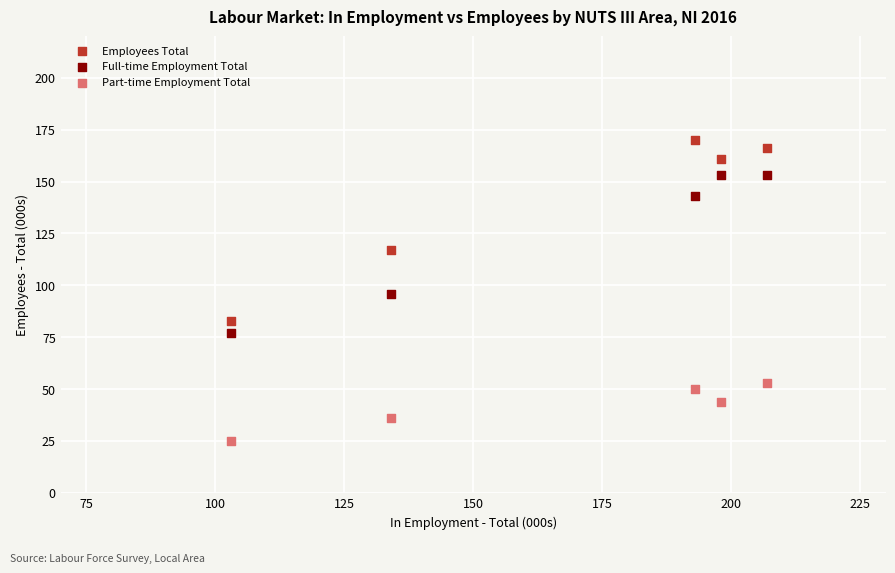

Which series has the largest Y range (max minus min)?

Employees Total